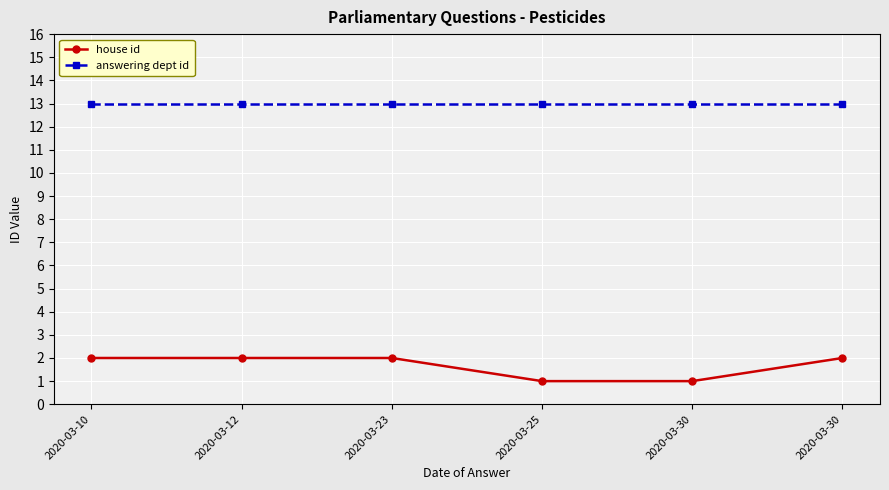

Is it true that house id equals 2 at 2020-03-23?

True